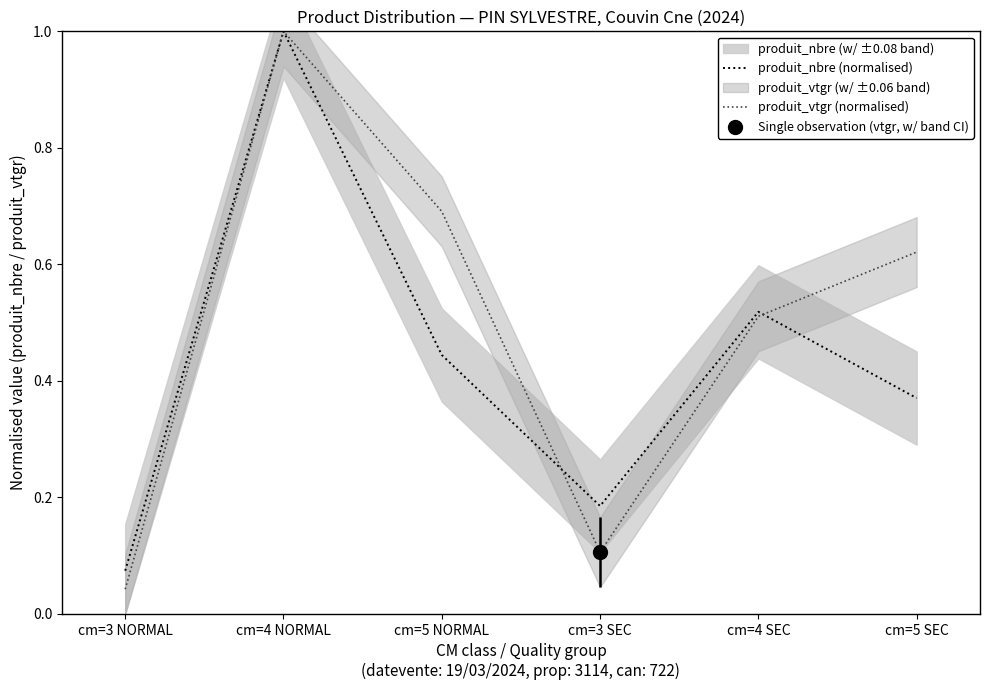

Reading left to right, what are all the values shown in this chart?

produit_nbre (normalised): cm=3 NORMAL=0.1	cm=4 NORMAL=1.0	cm=5 NORMAL=0.4	cm=3 SEC=0.2	cm=4 SEC=0.5	cm=5 SEC=0.4
produit_vtgr (normalised): cm=3 NORMAL=0.0	cm=4 NORMAL=1.0	cm=5 NORMAL=0.7	cm=3 SEC=0.1	cm=4 SEC=0.5	cm=5 SEC=0.6